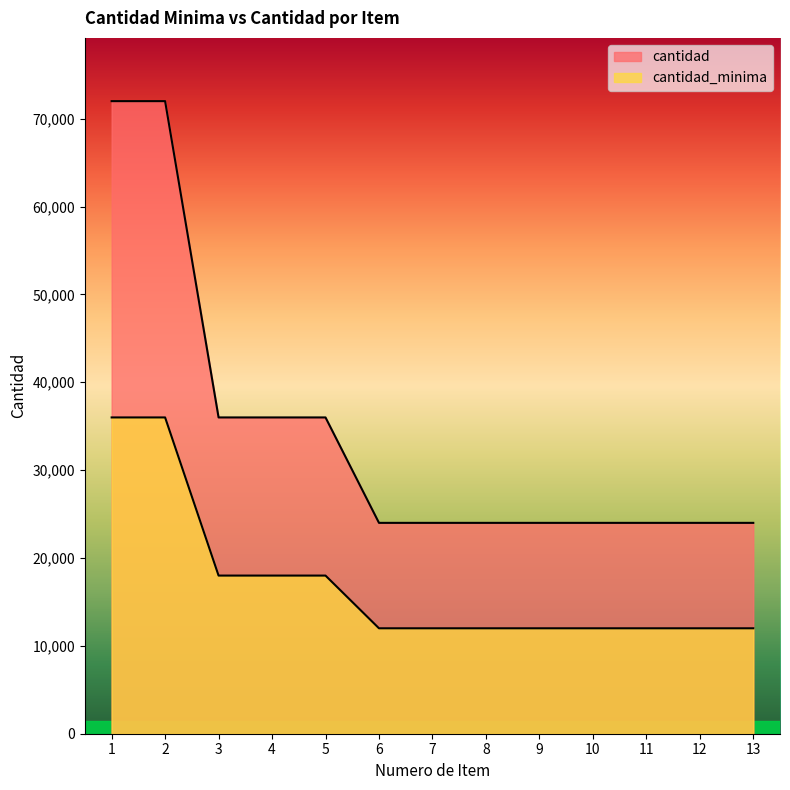

True or false: cantidad_minima and cantidad cross at least once.

False